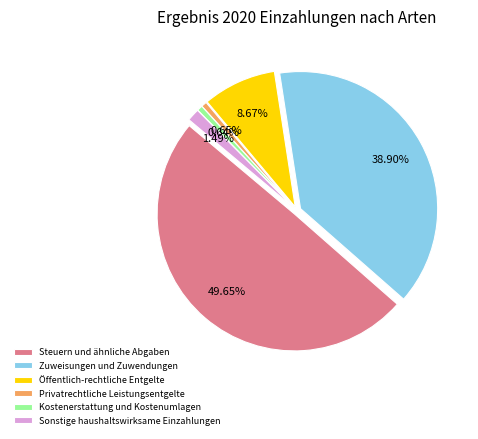

To the nearest percent, what is the difference between the largest and smallest slice percentages?

49%